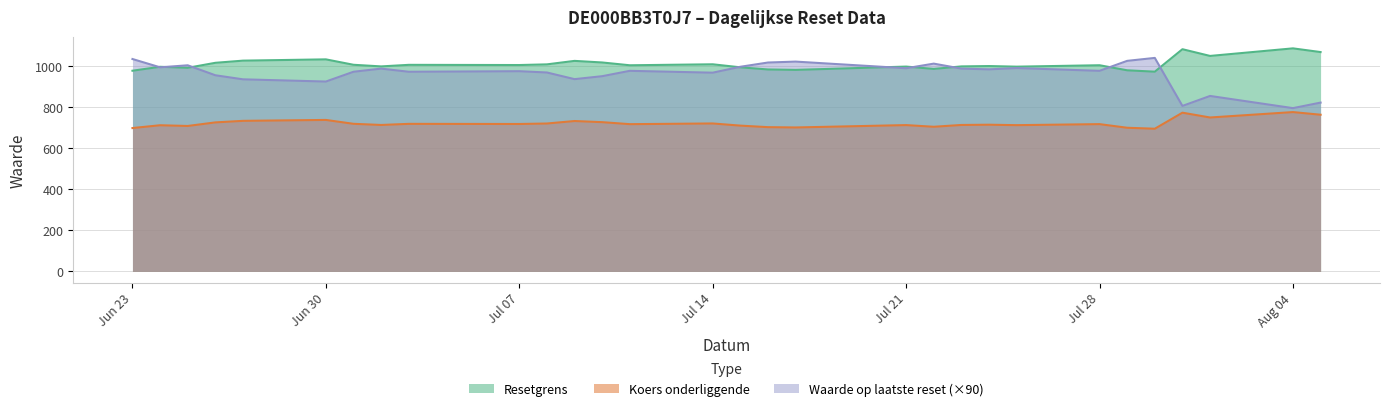

Rank the series by their average value, from lowest to highest.

Koers onderliggende, Waarde op laatste reset (×90), Resetgrens